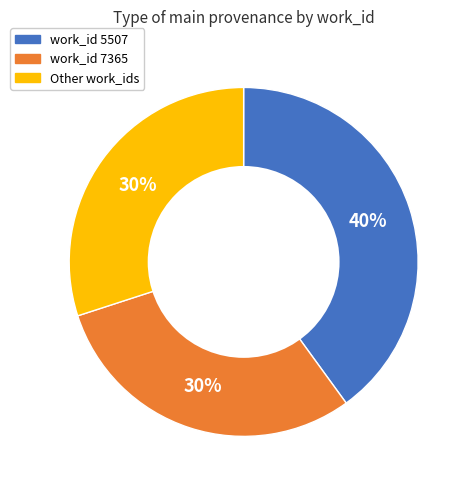

To the nearest percent, what is the average slice percentage?

33%